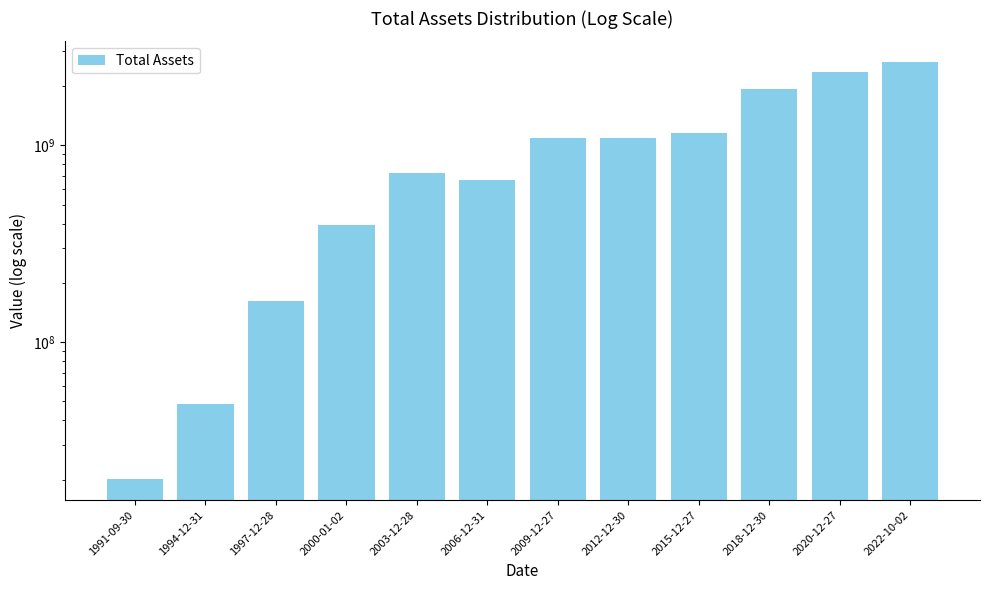

What is the value of the 8th bar from the left?

1086214000